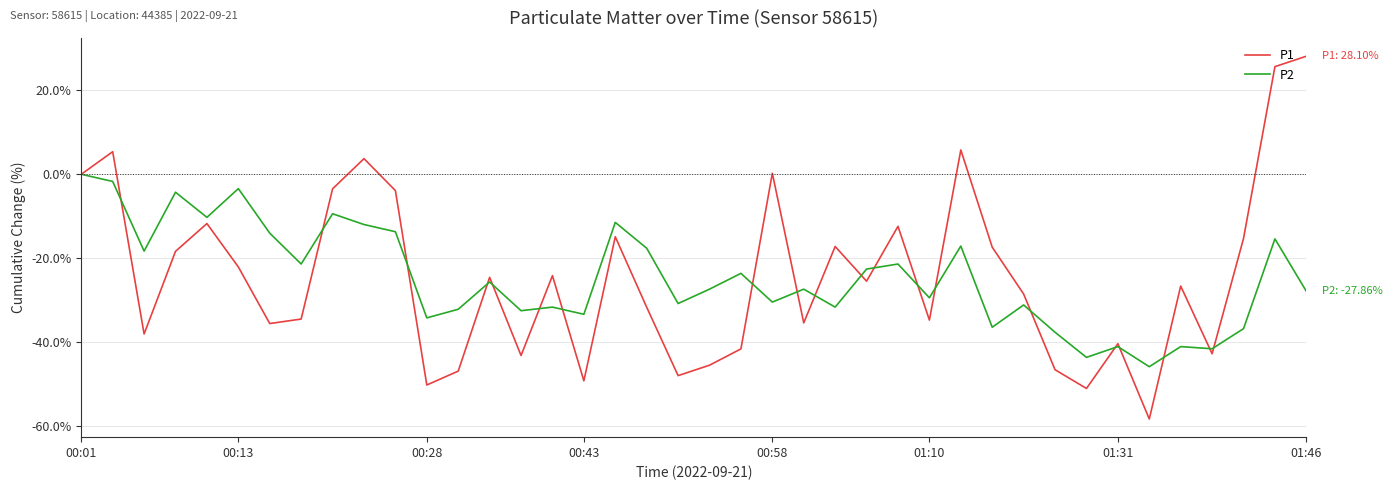

What is the maximum value for P1?

28.1